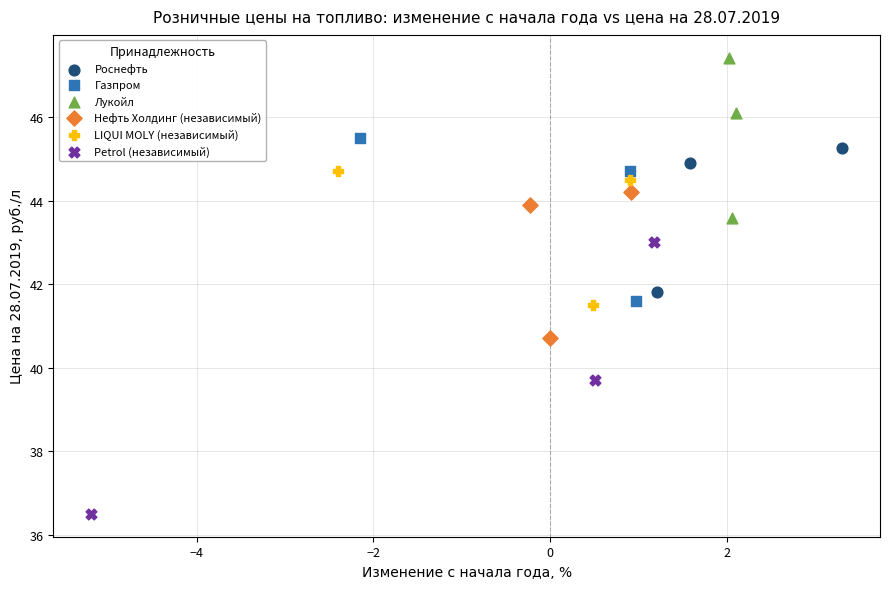

Which series has the widest spread of Y values?

Petrol (независимый)